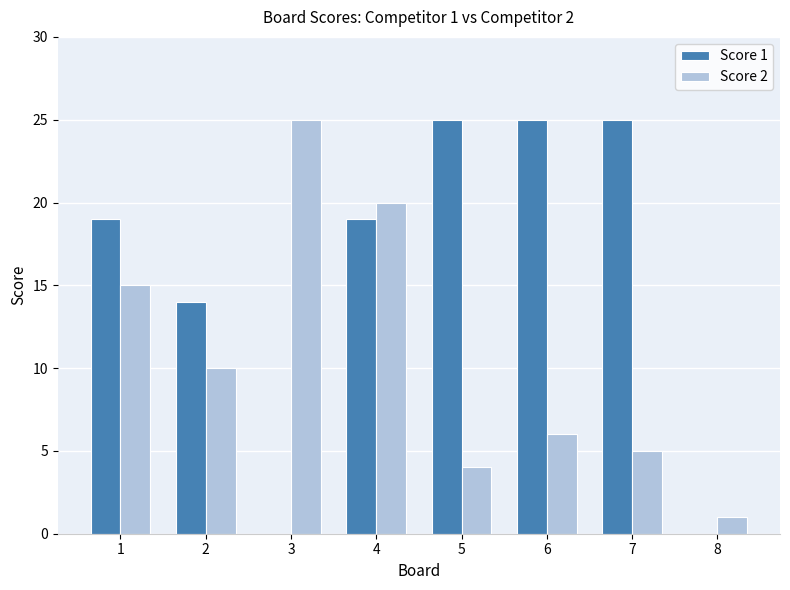

The Score 2 series shows 2 at 8. True or false?

False